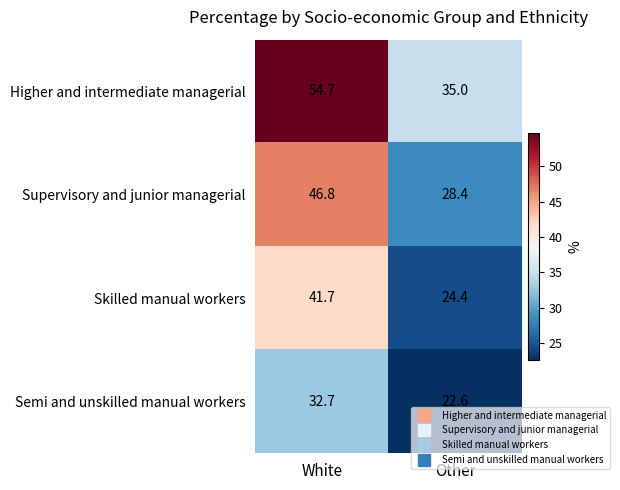

At which category does the chart reach its peak across all series?

White